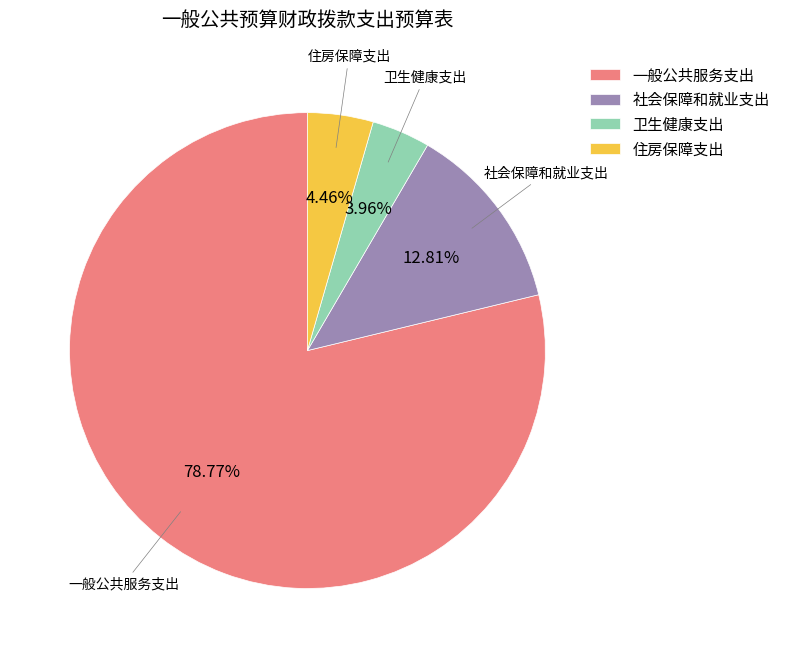

Count the number of slices in the pie.

4